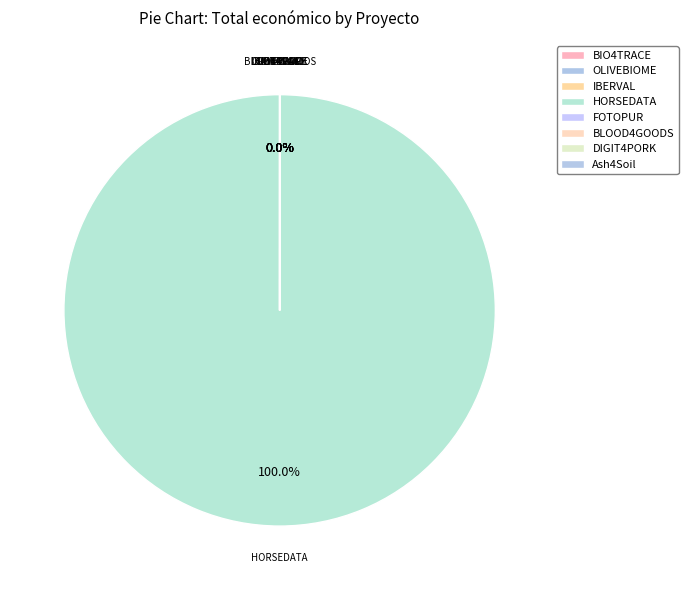

To the nearest percent, what is the average slice percentage?

12%